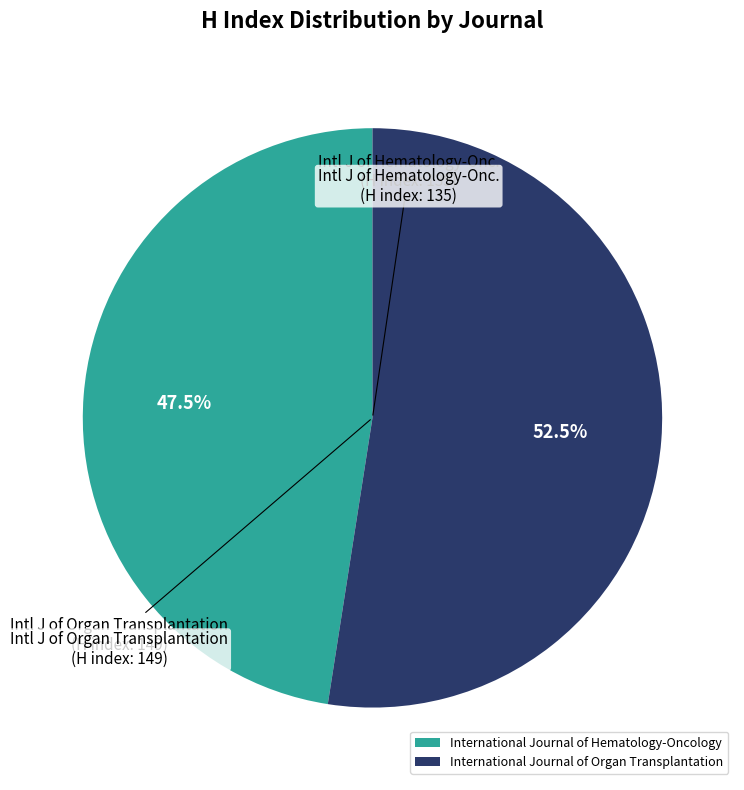

Between International Journal of Hematology-Oncology and International Journal of Organ Transplantation, which is larger?

International Journal of Organ Transplantation